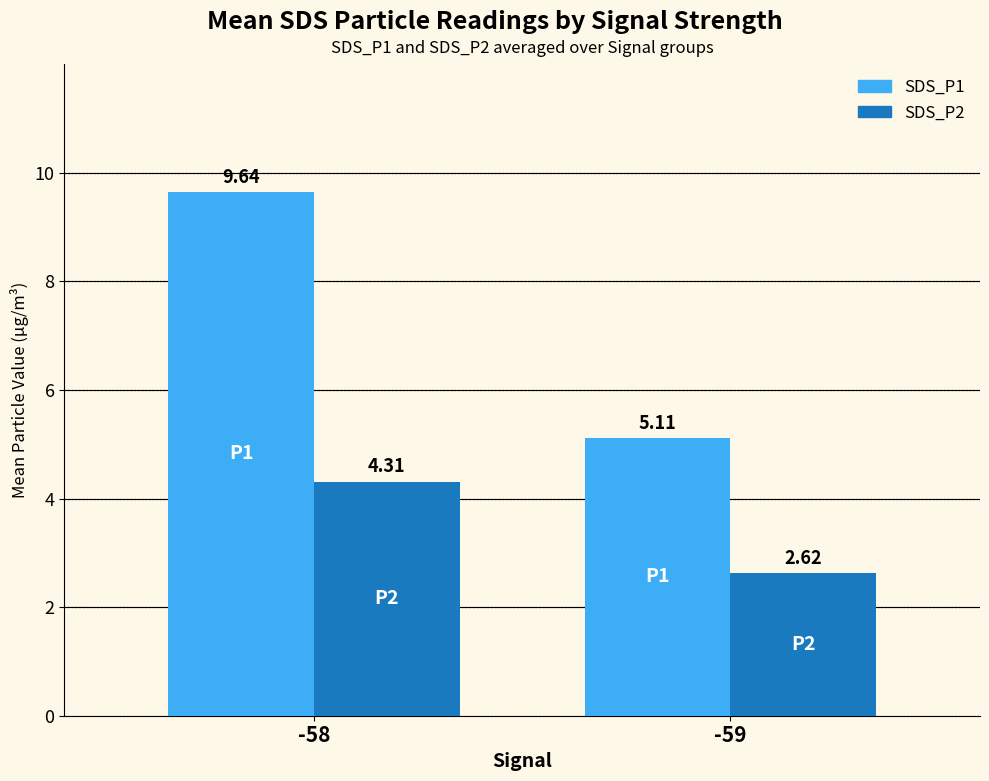

What is the difference between the SDS_P2 values at -59 and -58?

1.7